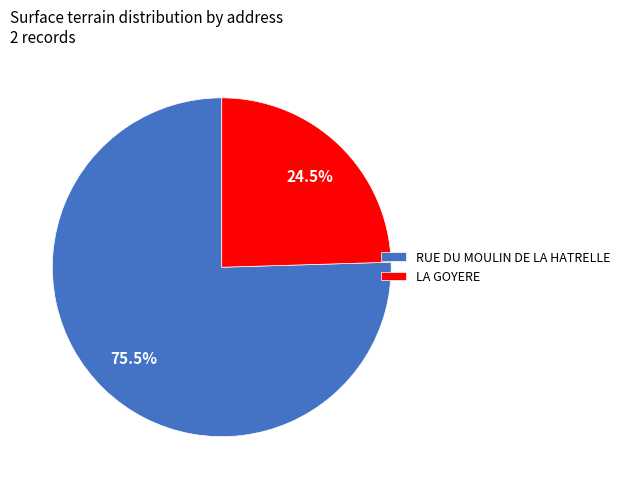

Which slice is the smallest?

LA GOYERE